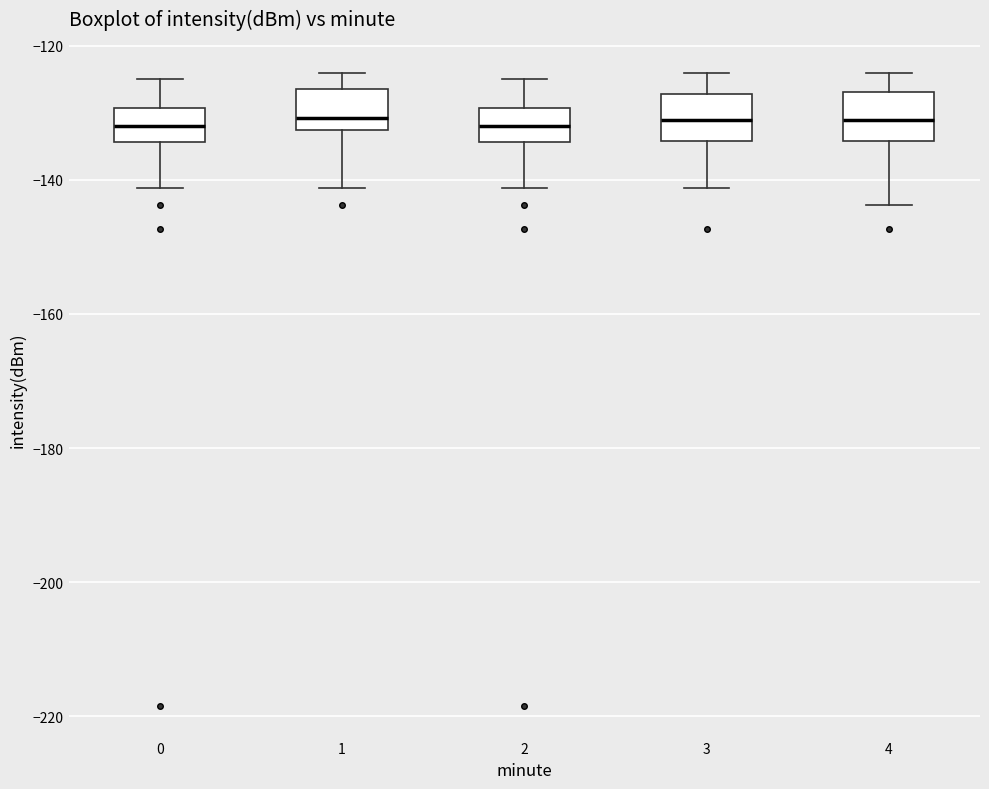

Reading left to right, transcribe this box plot: for each box, give where its median line is, the range the box spans, and where its two whiskers end, as read against the y-axis. The values are not printed on the chart, so give them approximately, as read against the axis.

0: median -132, box -134 to -130, whiskers -142 to -124
1: median -130, box -132 to -126, whiskers -142 to -124
2: median -132, box -134 to -130, whiskers -142 to -124
3: median -132, box -134 to -128, whiskers -142 to -124
4: median -132, box -134 to -126, whiskers -144 to -124